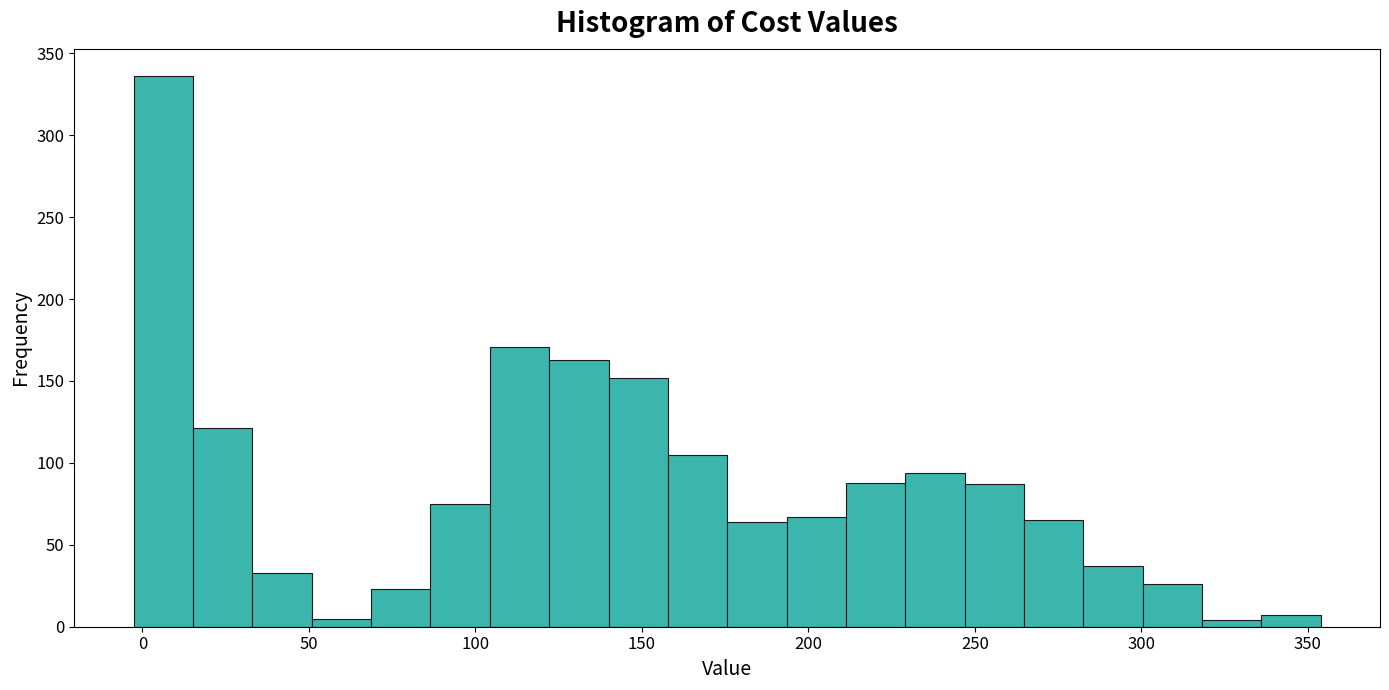

Read against the x-axis, roughly where is the centre of the tallest bar?

5